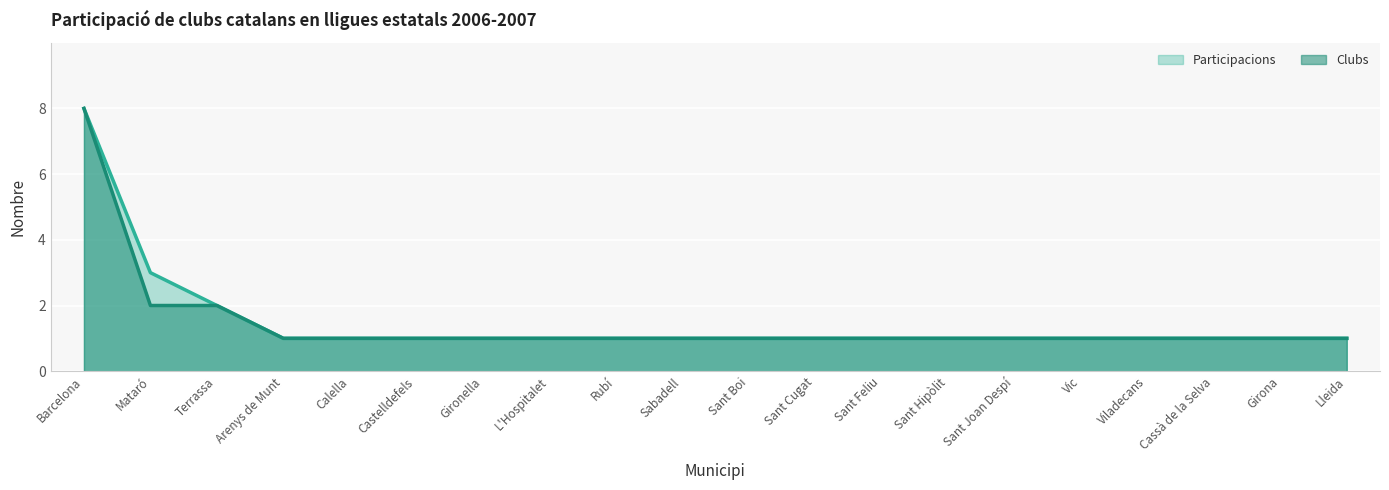

Rank the series at Mataró from highest to lowest value.

Participacions, Clubs